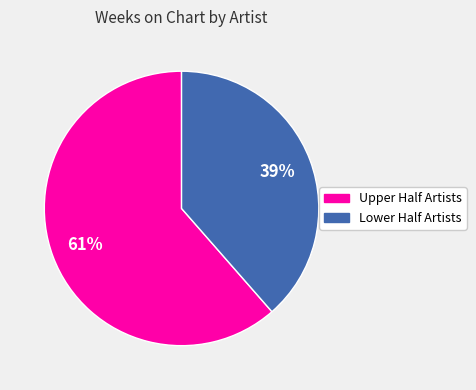

To the nearest percent, what is the average slice percentage?

50%